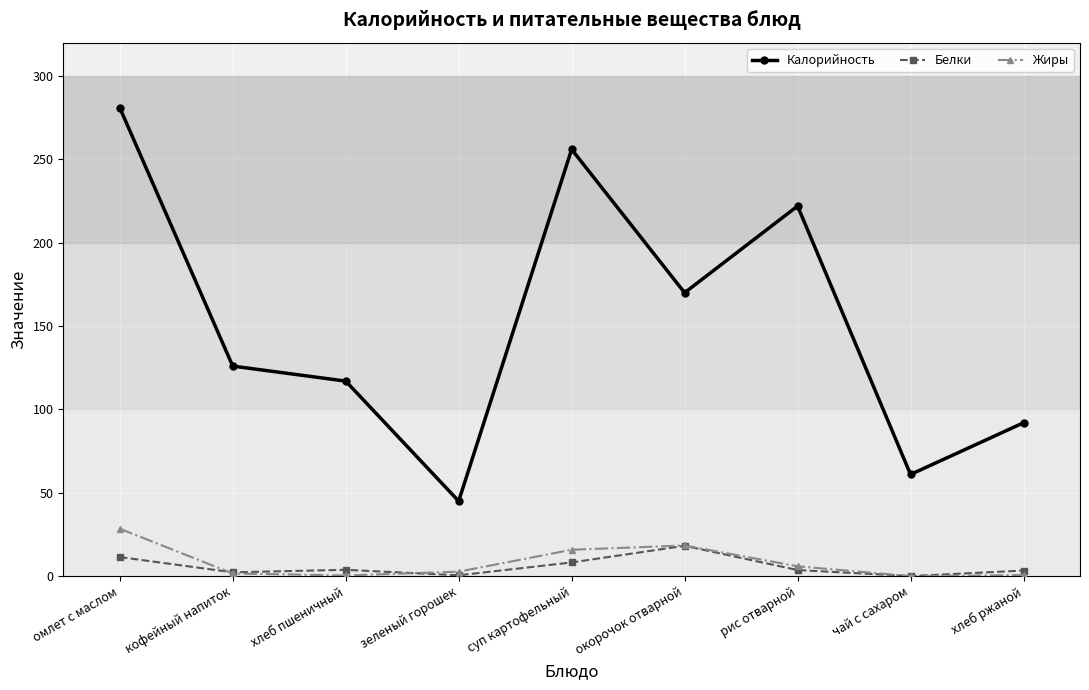

At how many categories does at least one series exceed 81?

7